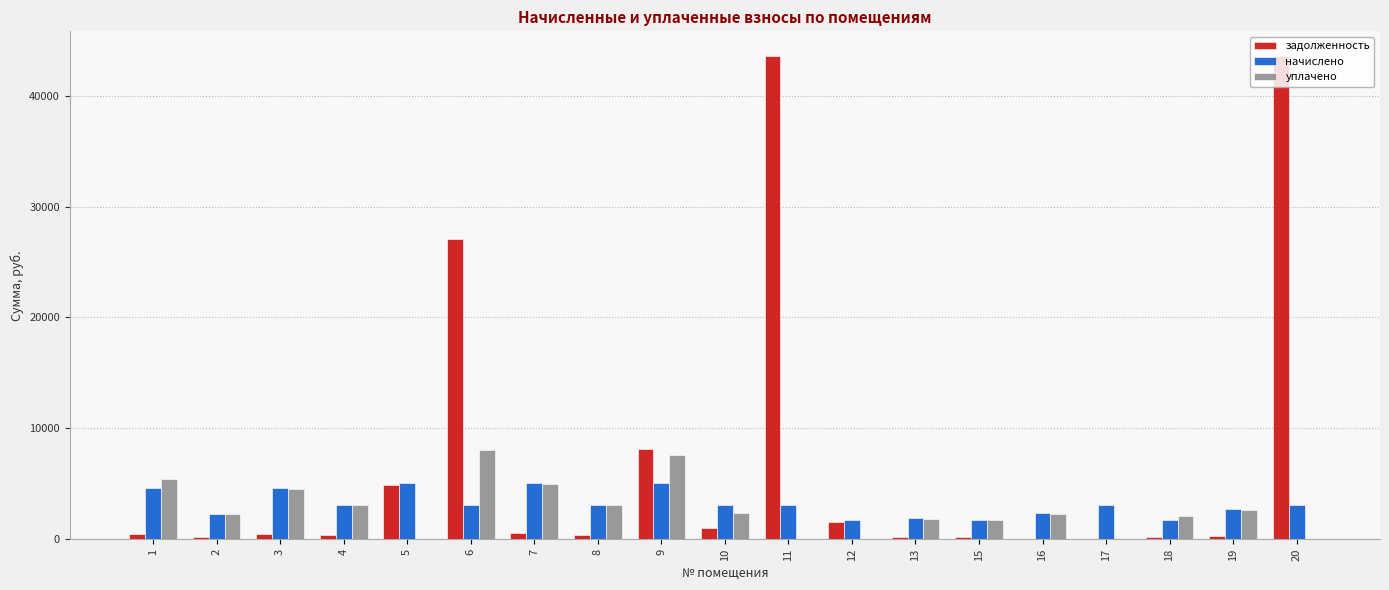

How many data points in уплачено are above 2324?

10